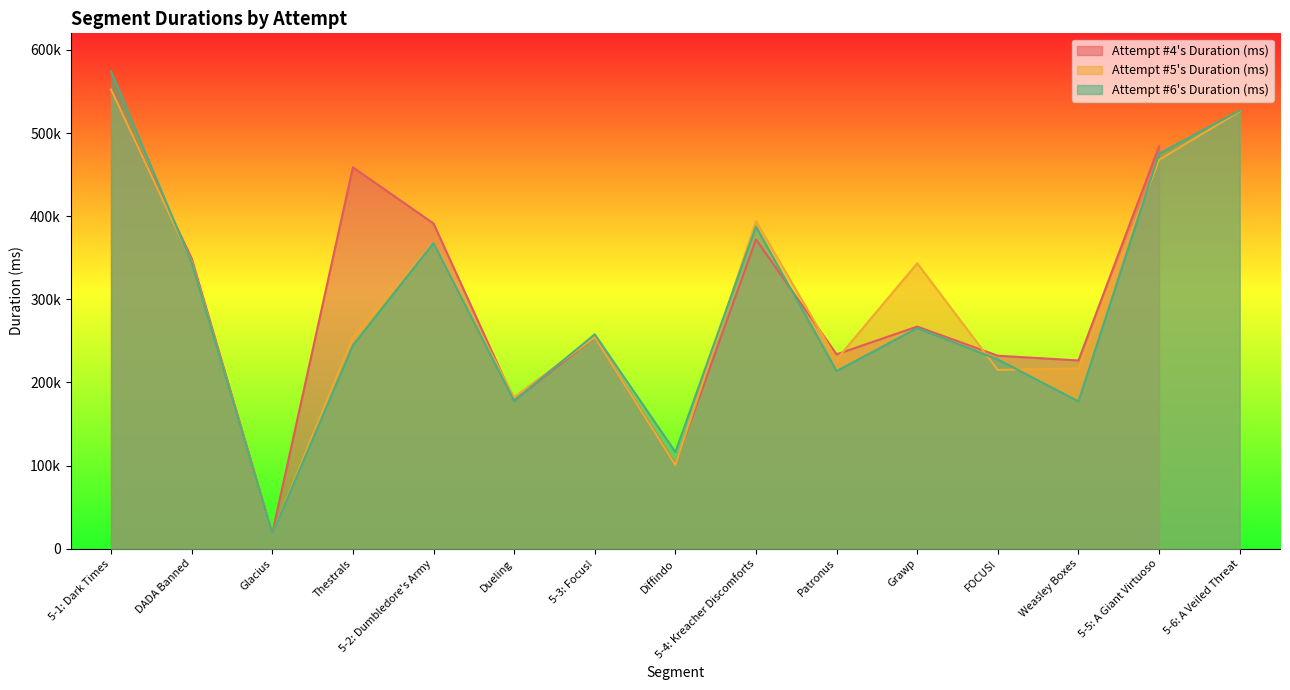

Reading left to right, list all the values displayed in this chart.

574178	344116	17826	244691	367663	177788	257843	116226	387410	213668	265344	227637	177122	475266	527105